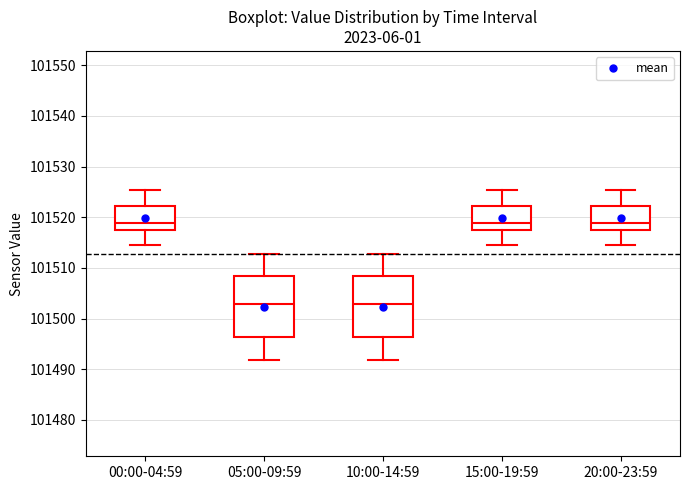

Where does the median line of the box for 00:00-04:59 sit on the y-axis? The values are not printed on the chart, so give them approximately, as read against the axis.

101519